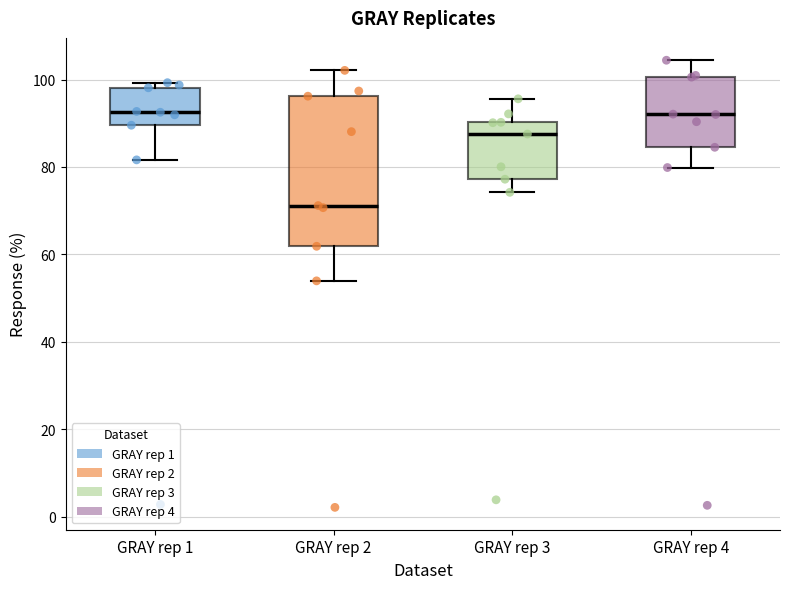

Reading left to right, read every box against the y-axis: the position of its median line, the range the box covers, and the ends of its whiskers. The values are not printed on the chart, so give them approximately, as read against the axis.

GRAY rep 1: median 92, box 90 to 98, whiskers 82 to 100
GRAY rep 2: median 72, box 62 to 96, whiskers 54 to 102
GRAY rep 3: median 88, box 78 to 90, whiskers 74 to 96
GRAY rep 4: median 92, box 84 to 100, whiskers 80 to 104